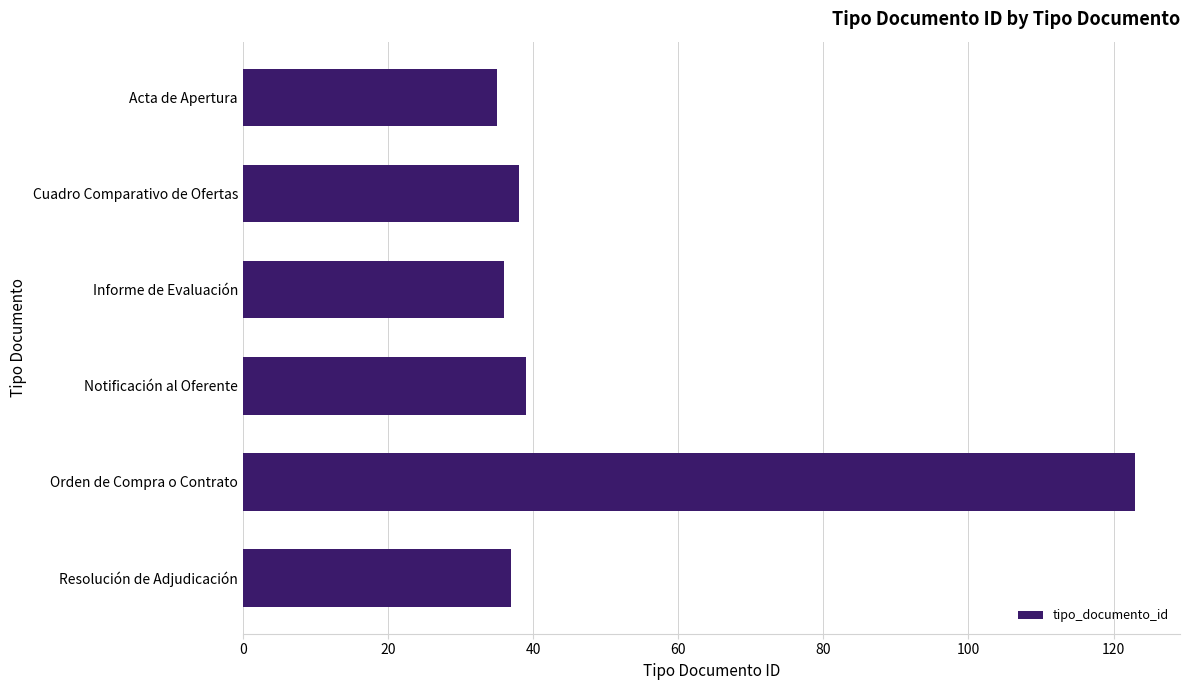

What is the sum of the values at Informe de Evaluación and Notificación al Oferente?

75